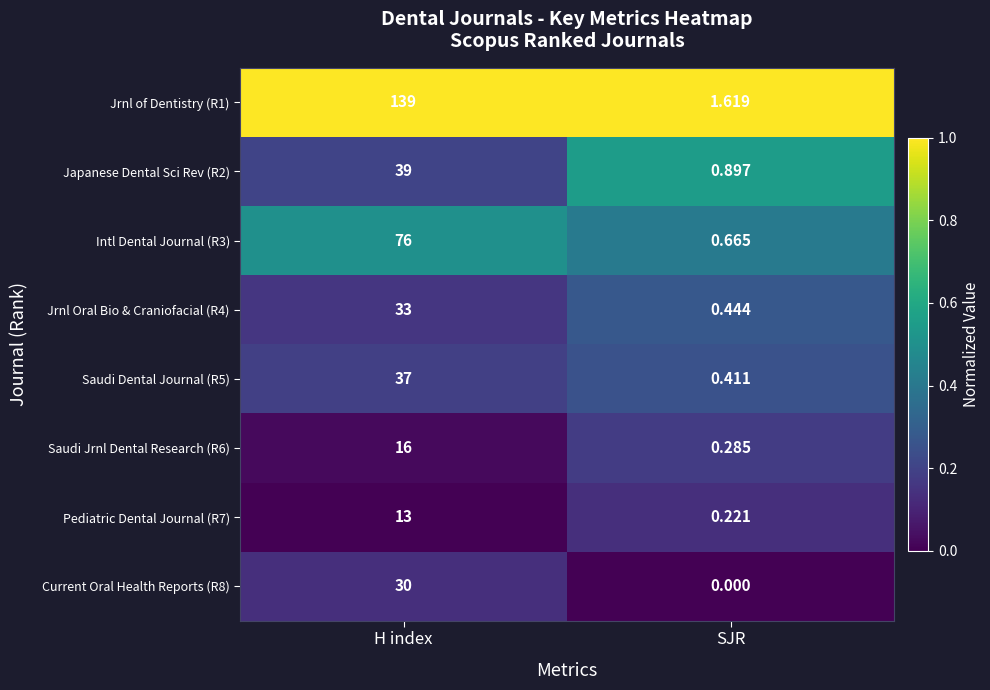

At which category is the sum across all series the highest?

H index